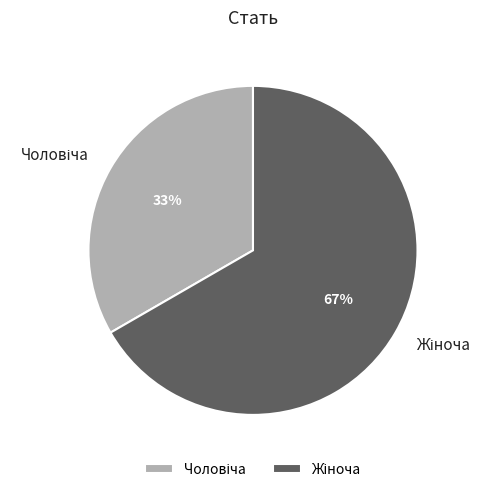

Is there any slice that represents more than half of the pie?

Yes